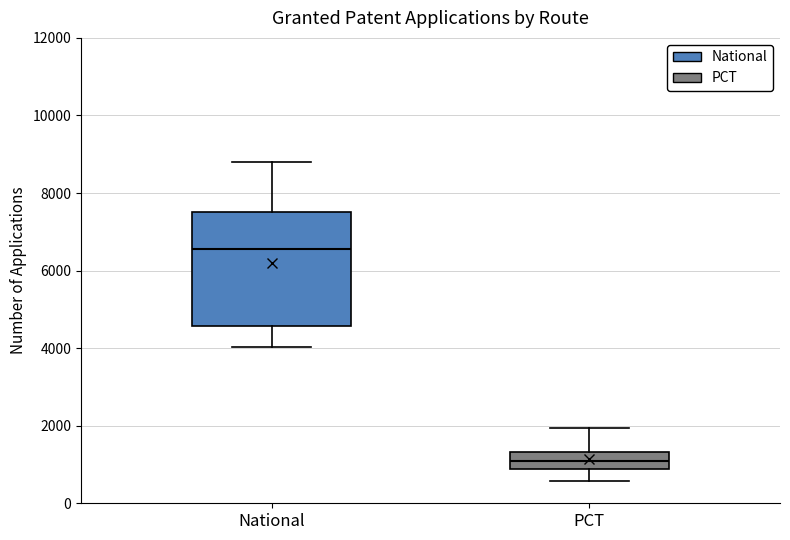

Which box has the highest median line?

National